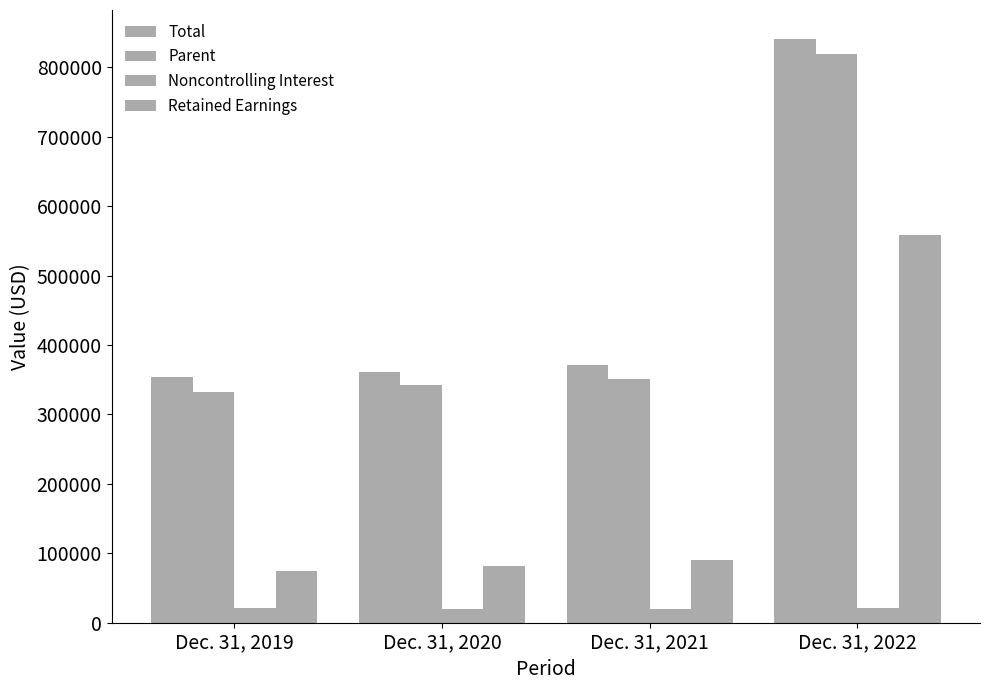

Which series changed the most between Dec. 31, 2020 and Dec. 31, 2022?

Total